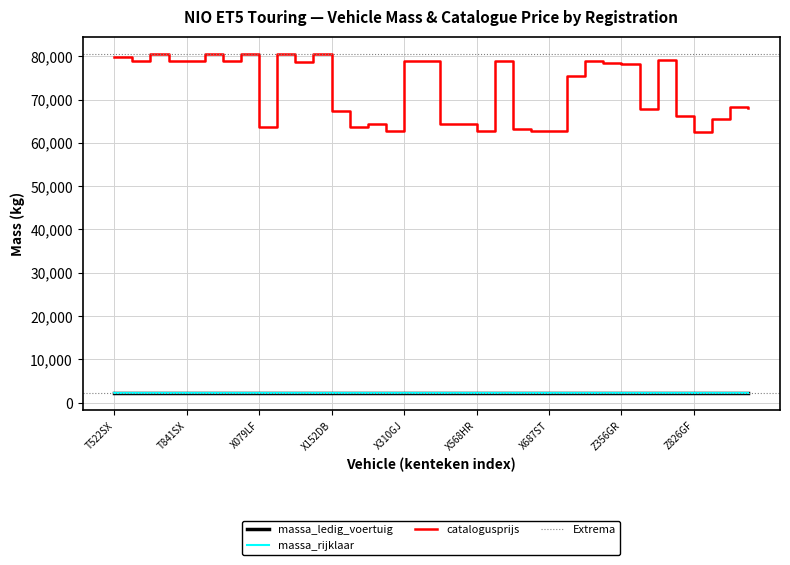

What is the sum of all massa_ledig_voertuig values?

78340